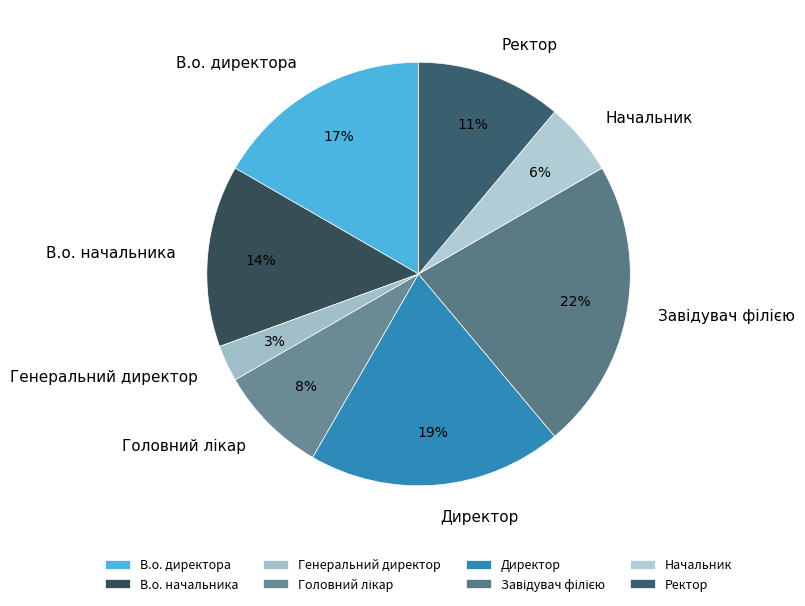

What is the ratio of the value at В.о. директора to the value at В.о. начальника?

1.2